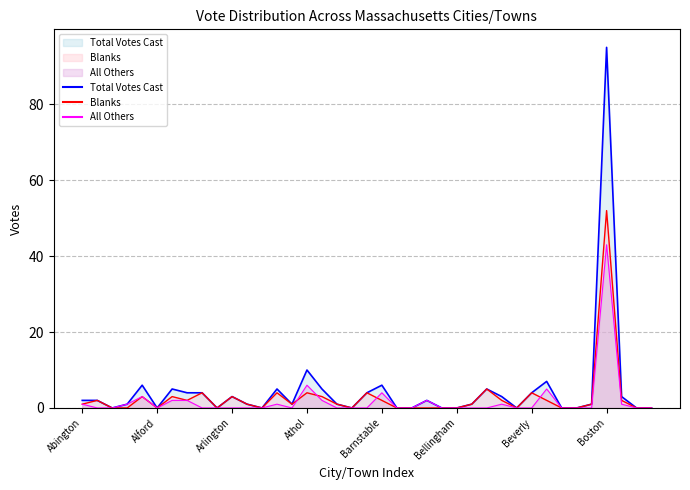

True or false: Total Votes Cast and Blanks cross at least once.

False